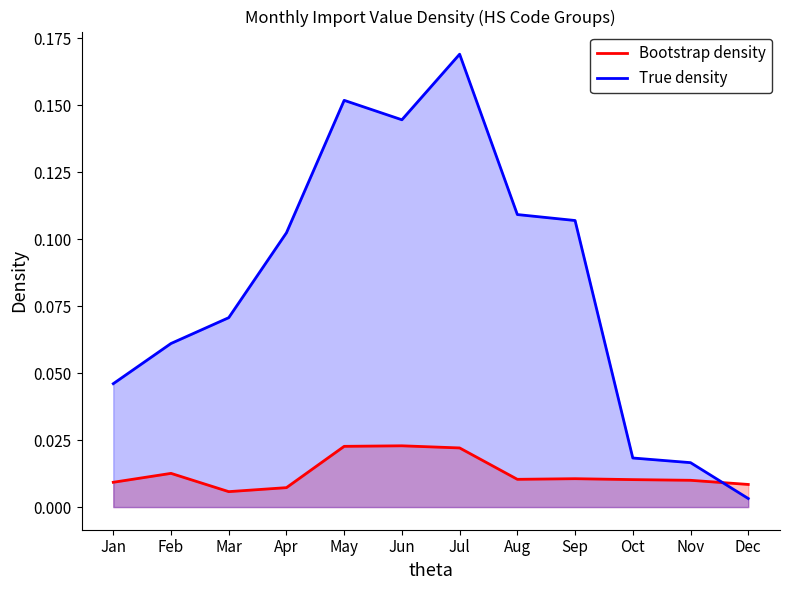

In Value Groups 1–10 (monthly), how many points are lower than both neighbors (excluding endpoints)?

2